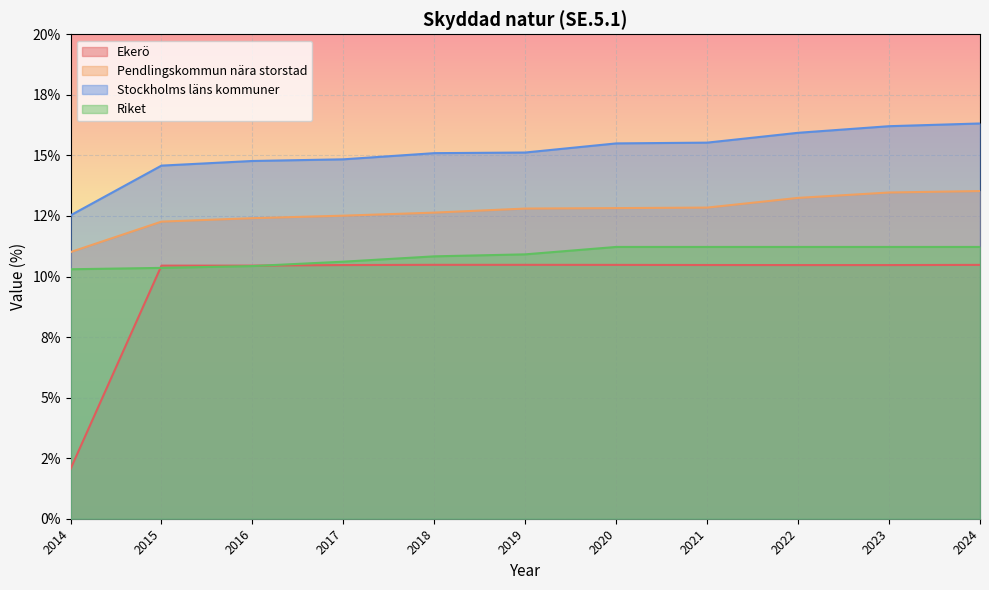

What is the spread (max minus min) of values at 2019?

4.6